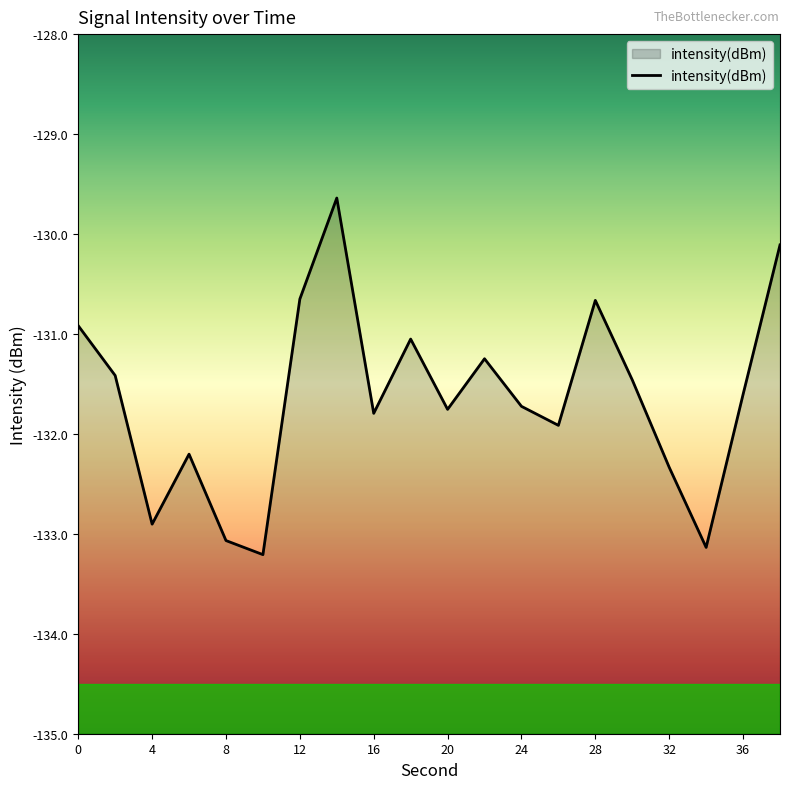

The value at 8 is -133.1. True or false?

True